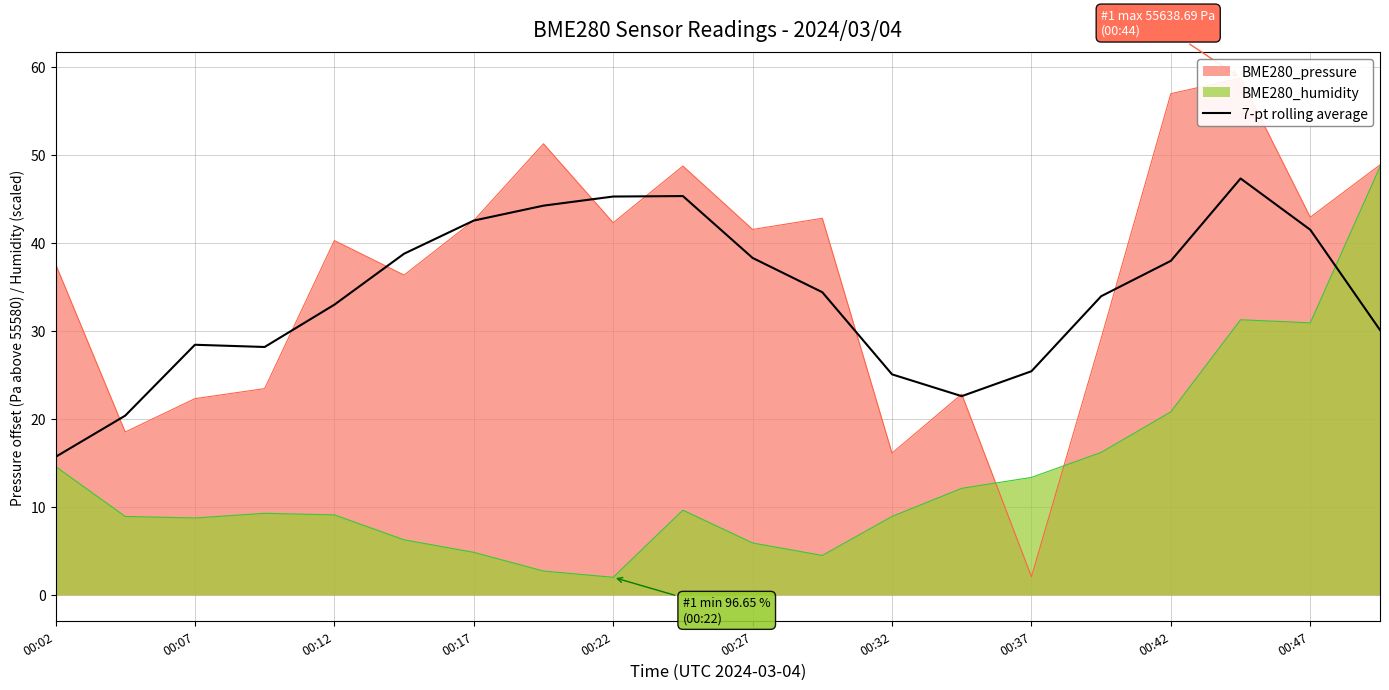

What is the average value?

33.9